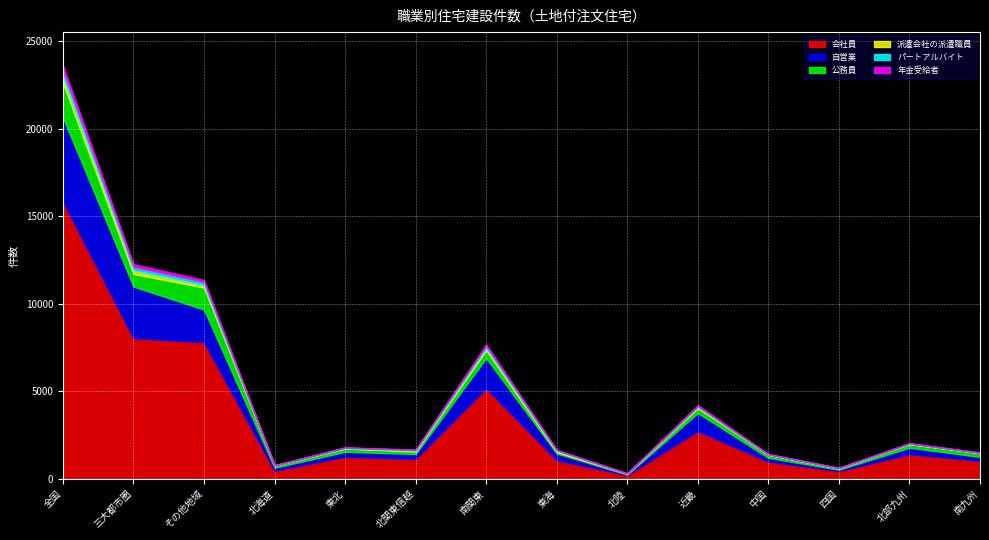

Rank the series by their maximum value, from lowest to highest.

年金受給者, 派遣会社の派遣職員, パートアルバイト, 公務員, 自営業, 会社員